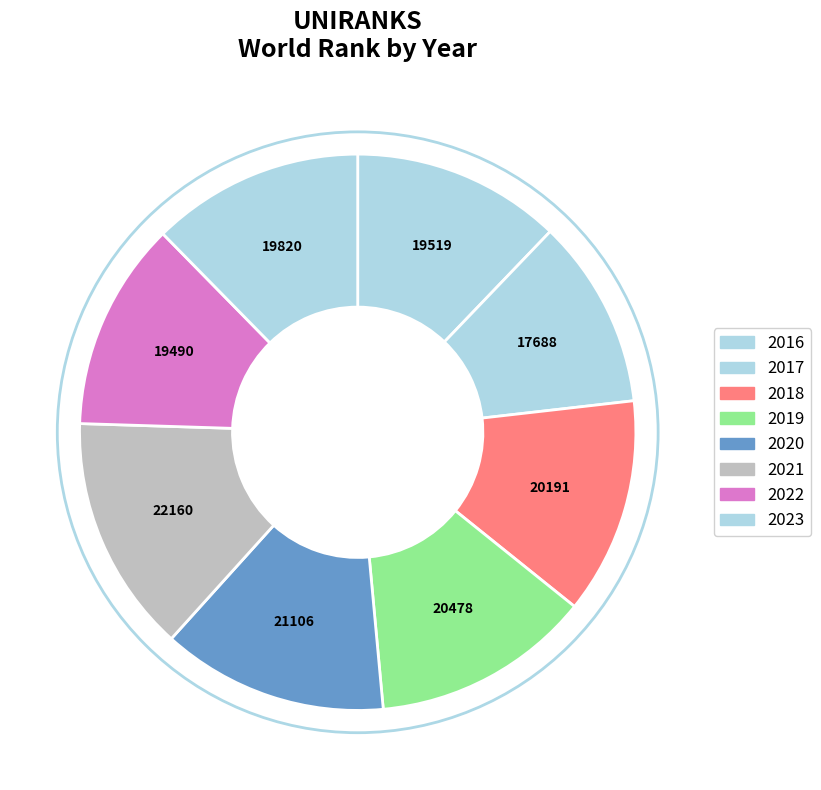

Which slice is the smallest?

2017